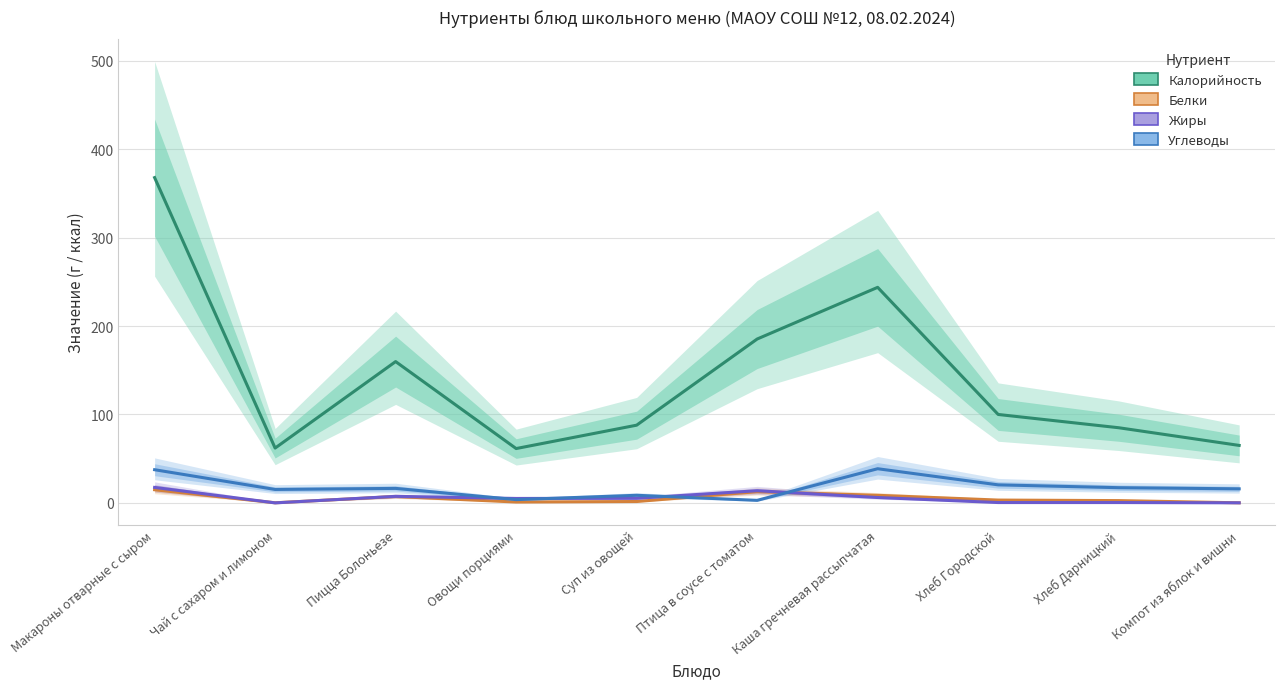

At which category does Углеводы reach its first local valley?

Чай с сахаром и лимоном